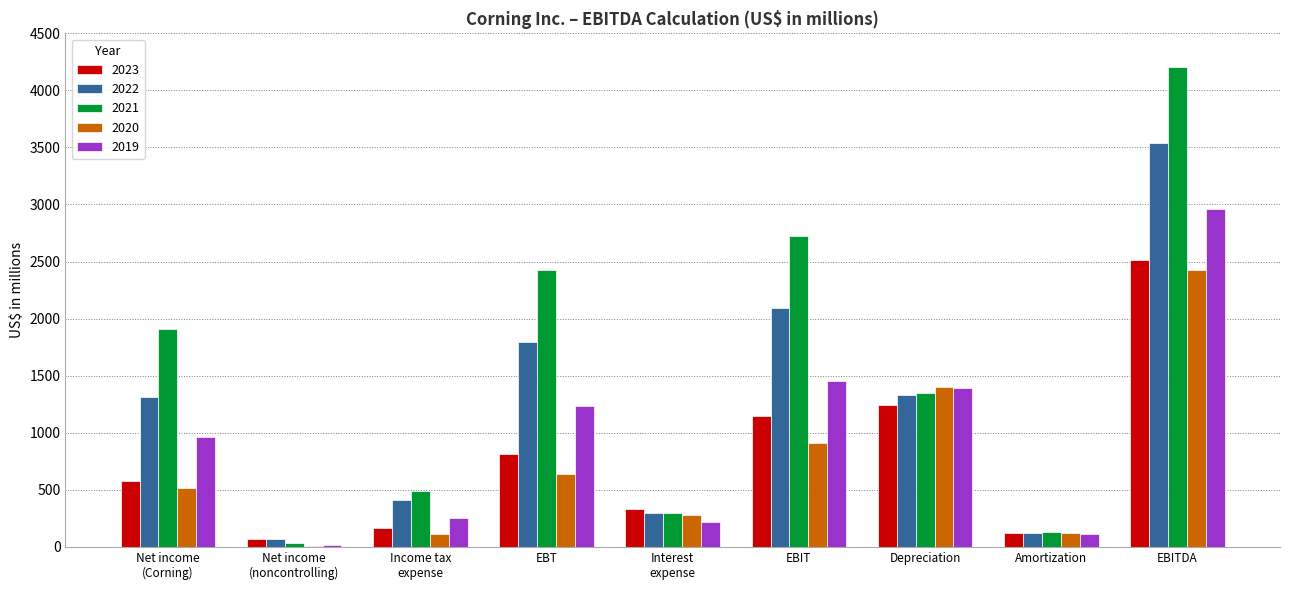

The 2023 series shows 1247 at Depreciation. True or false?

True